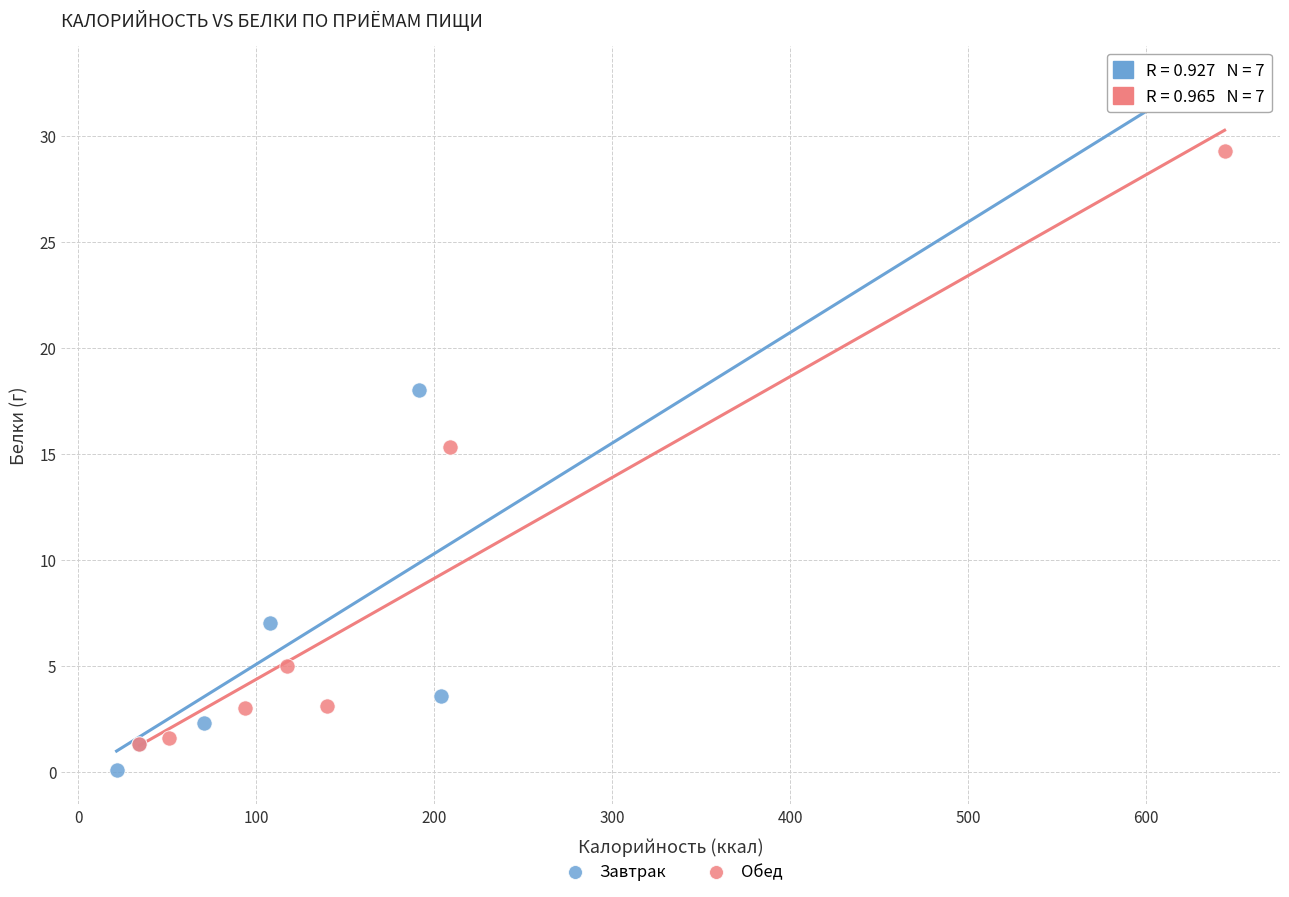

Which series has the widest spread of Y values?

Завтрак